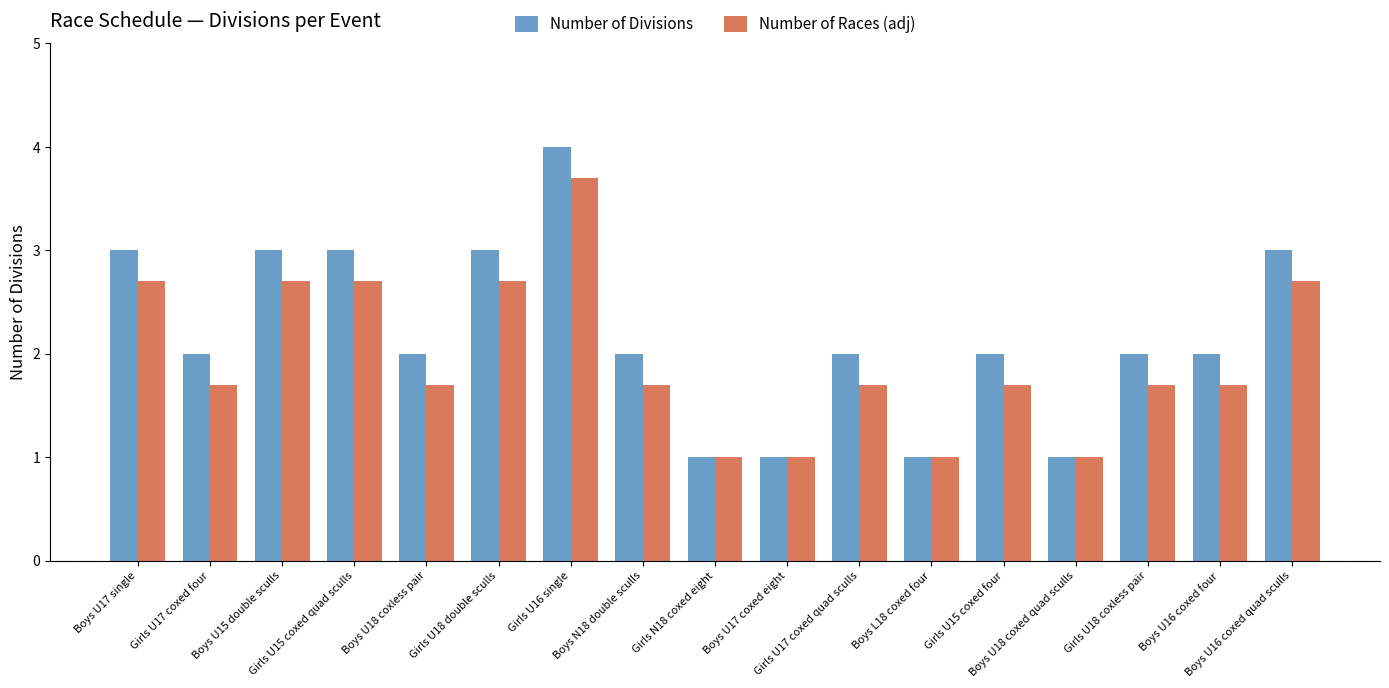

What is the approximate value of Number of Divisions at Boys N18 double sculls?

2.0